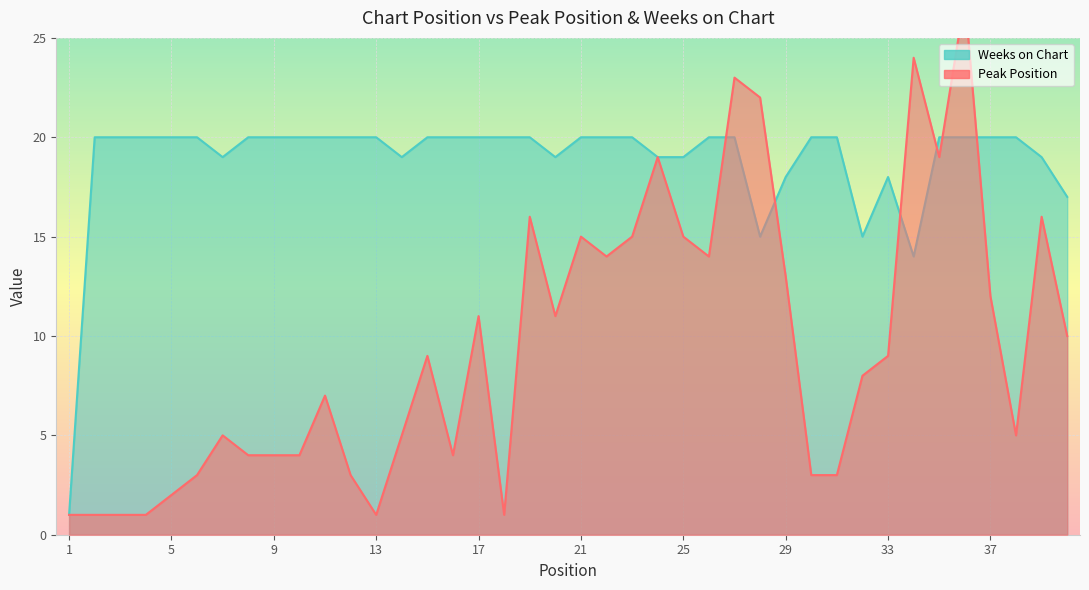

How many series are shown in this chart?

2